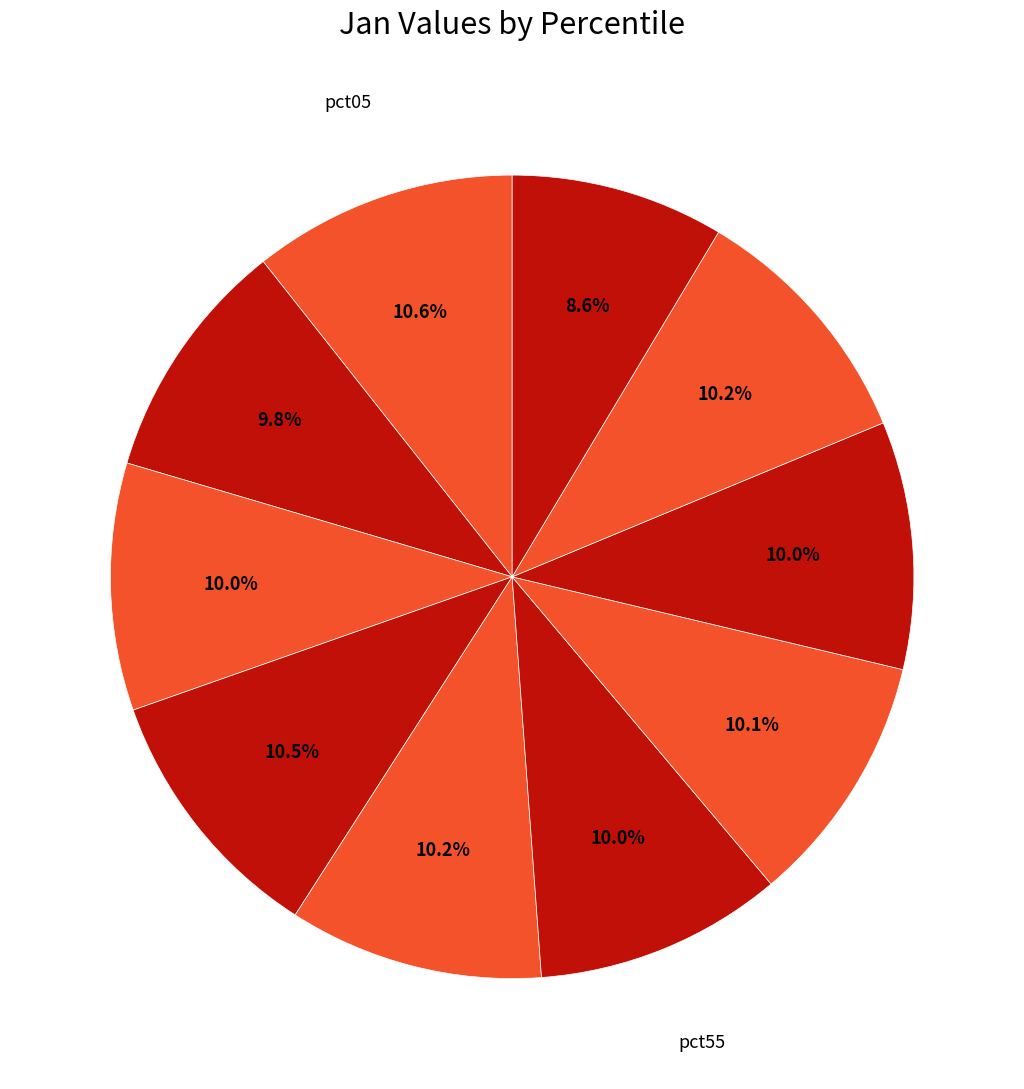

What is the largest slice in the pie chart?

pct05